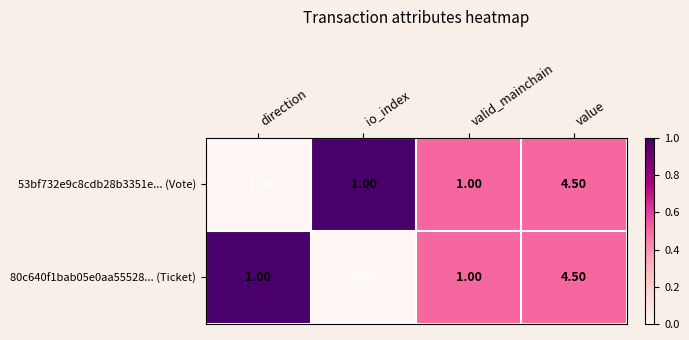

What is the average value of the 80c640f1bab05e0aa55528... (Ticket) series?

1.6